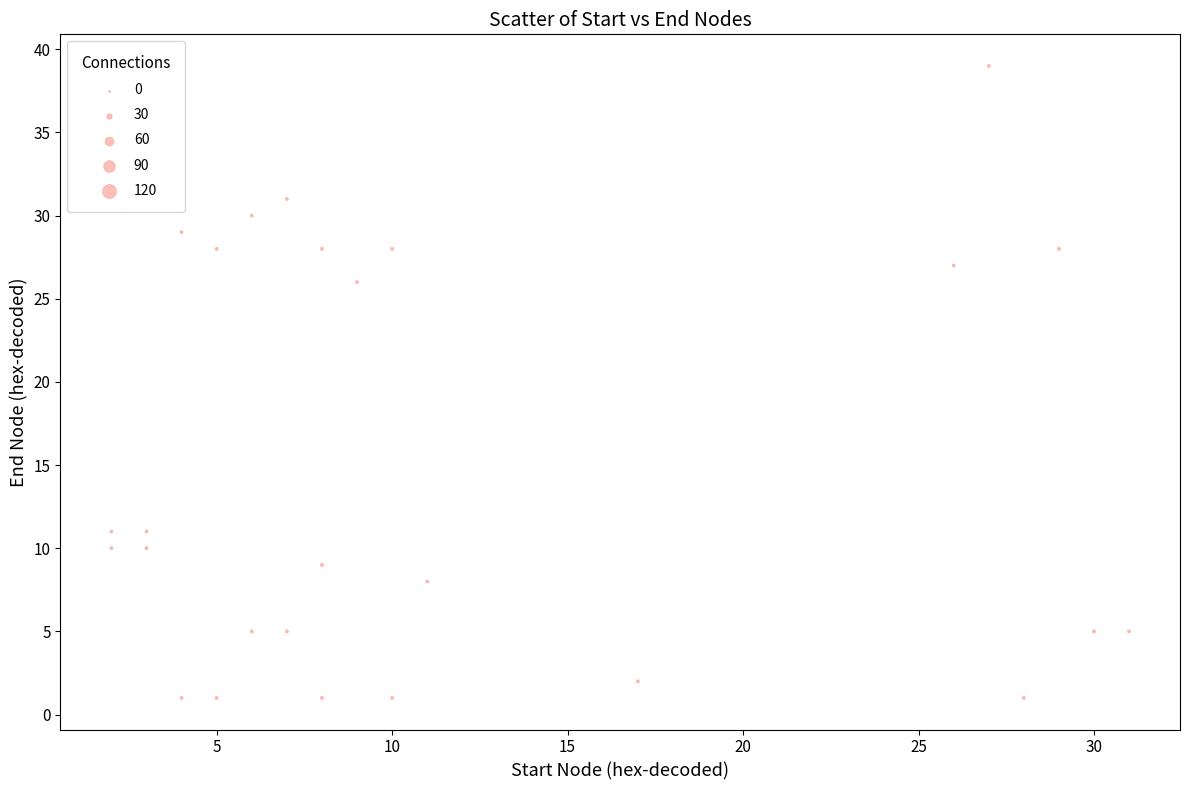

What is the range of X values (max minus min)?

29